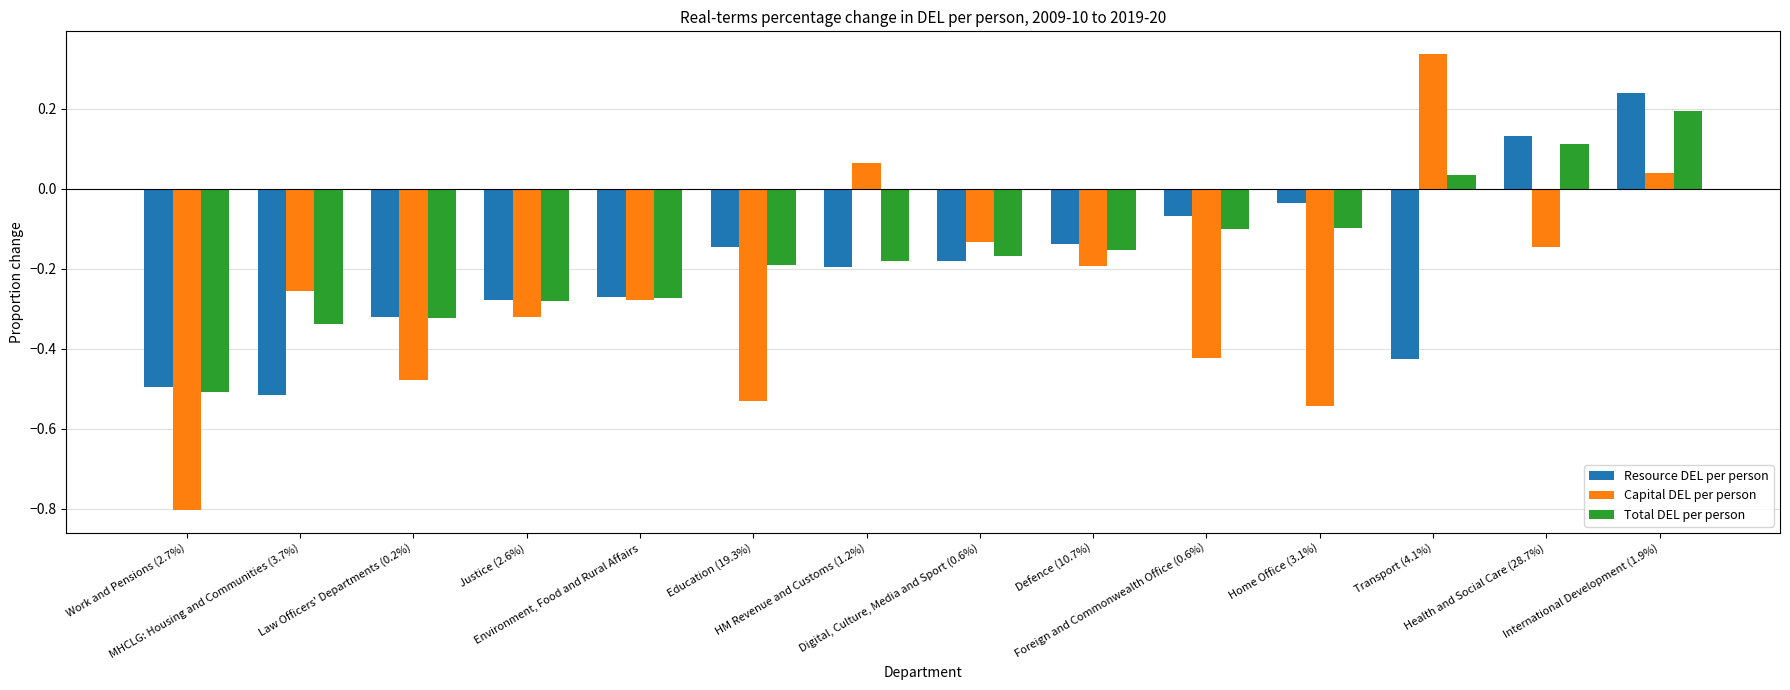

Rank the series by their average value, from lowest to highest.

Capital DEL per person, Resource DEL per person, Total DEL per person